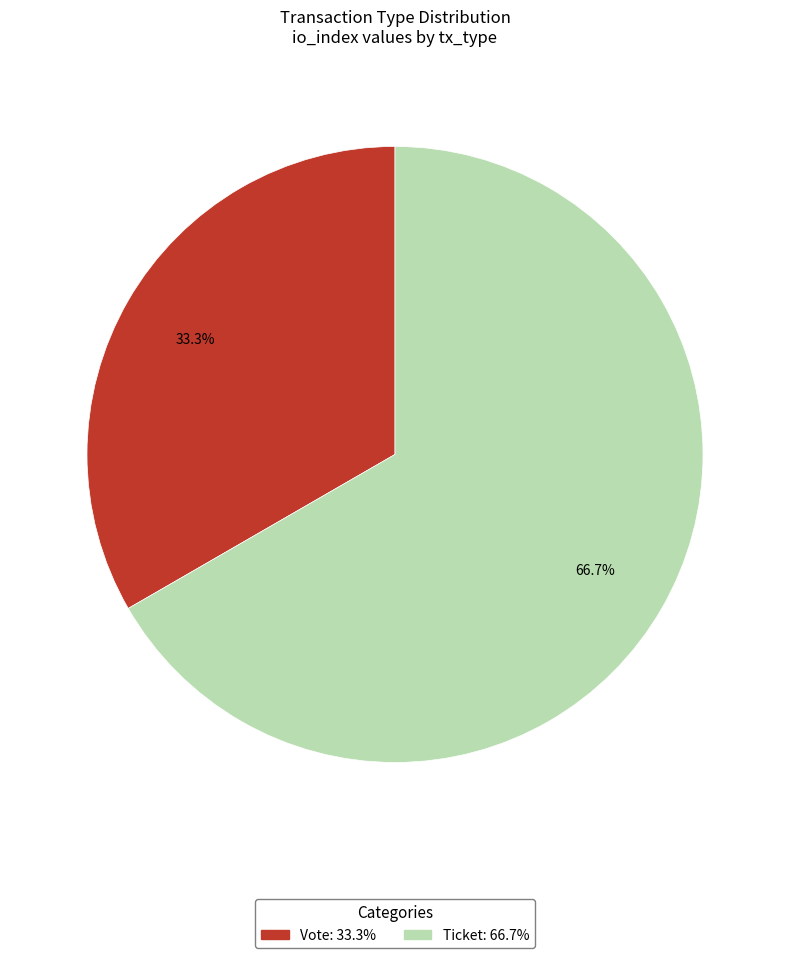

What is the smallest slice in the pie chart?

Vote